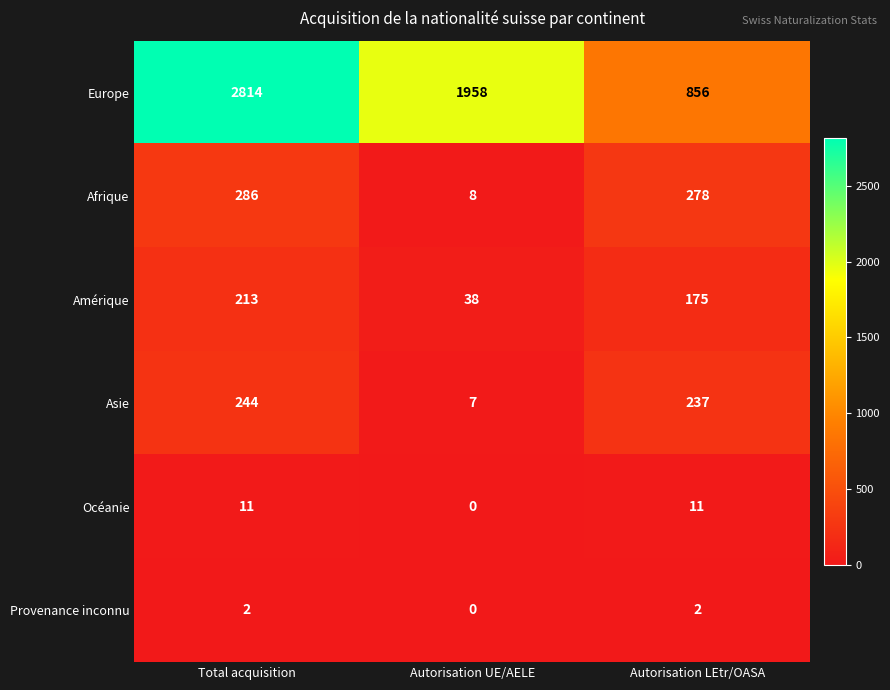

The value of Océanie at Autorisation LEtr/OASA is 11. True or false?

True